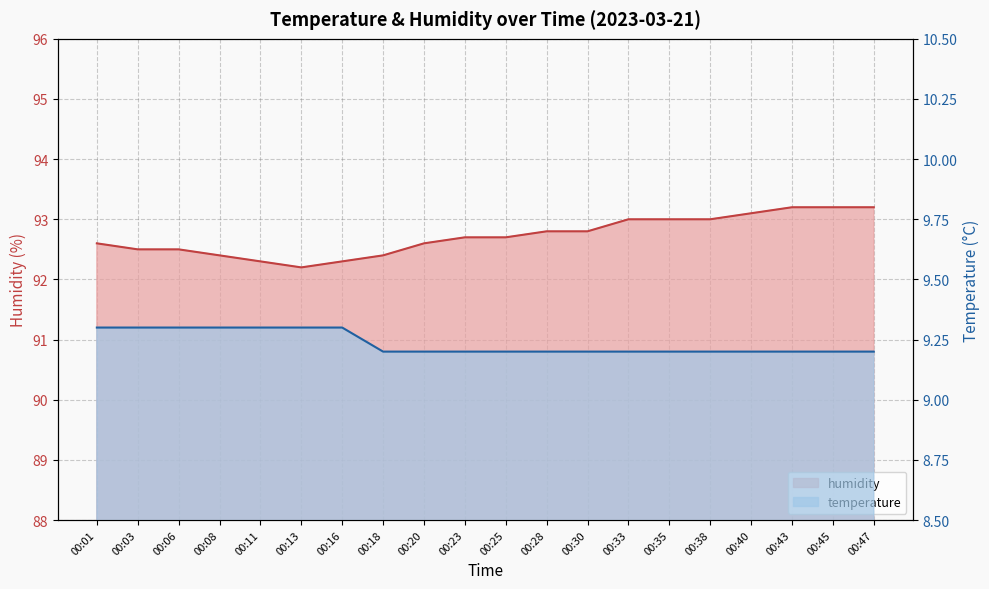

Which series has the largest total across all categories?

humidity